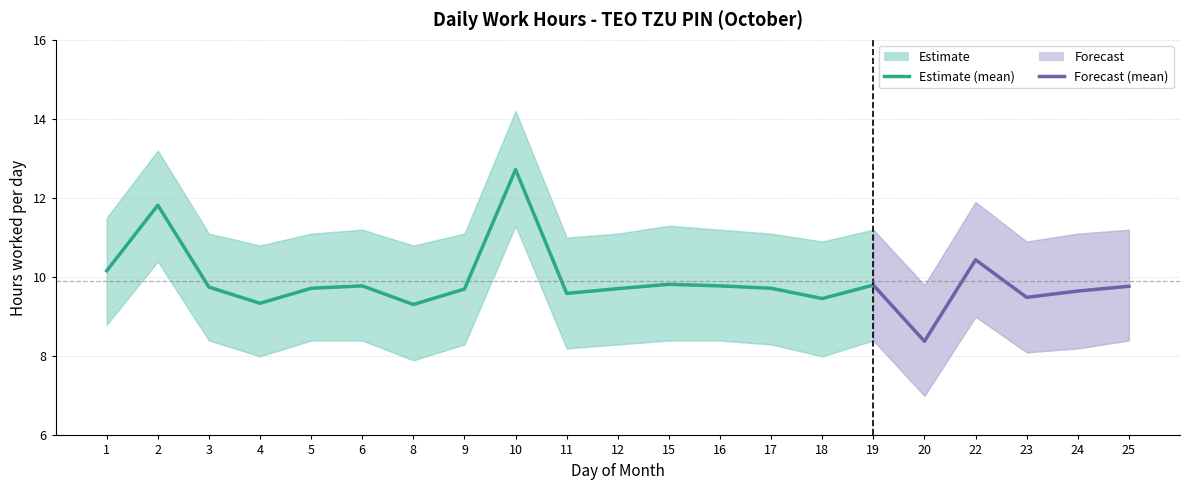

Does the chart have visible grid lines?

Yes